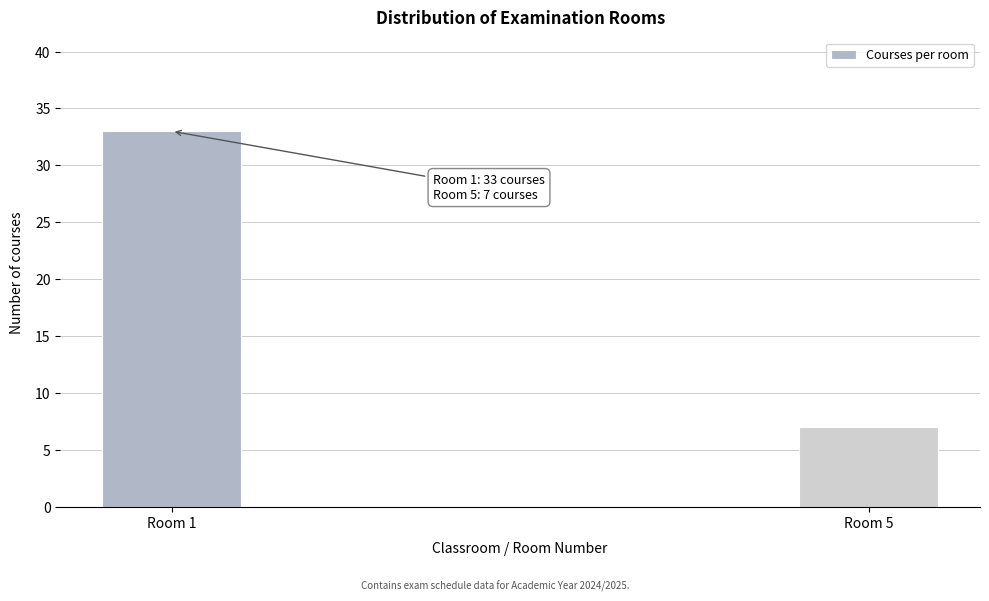

Reading left to right, what are all the values shown in this chart?

33	7